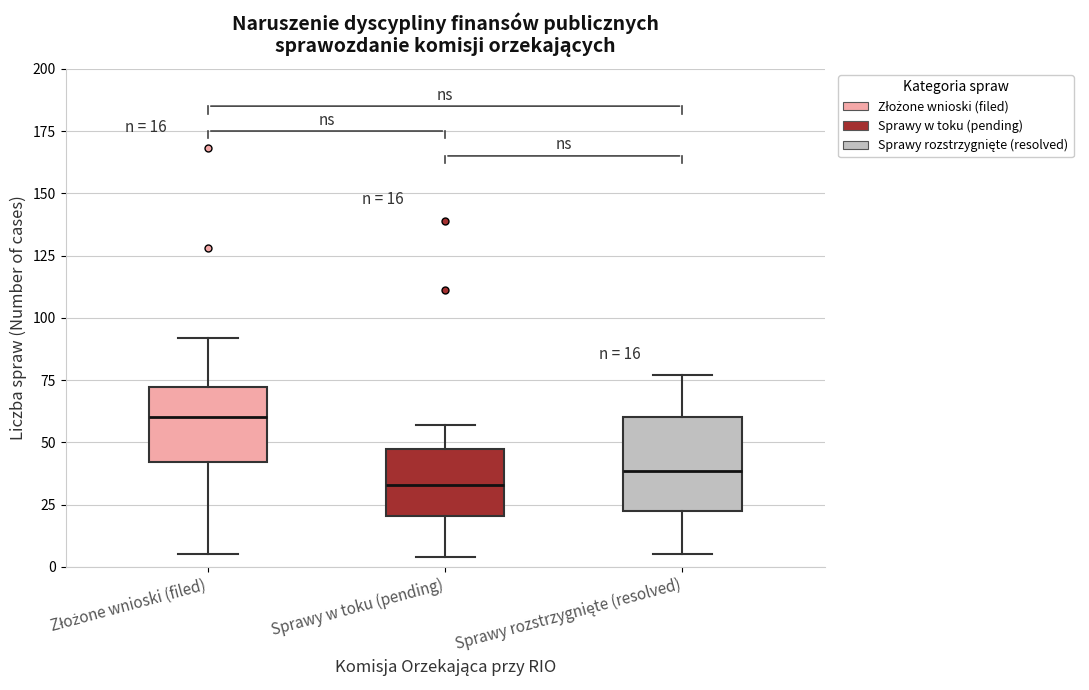

Comparing the boxes themselves (not the whiskers), which one is the tallest?

Sprawy rozstrzygnięte (resolved)